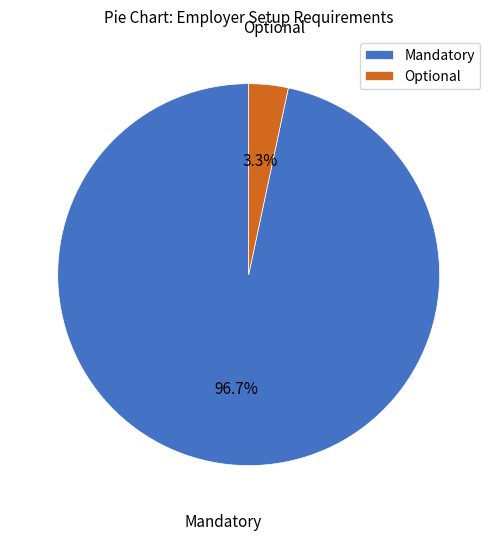

What percentage is the Mandatory slice, to the nearest percent?

97%